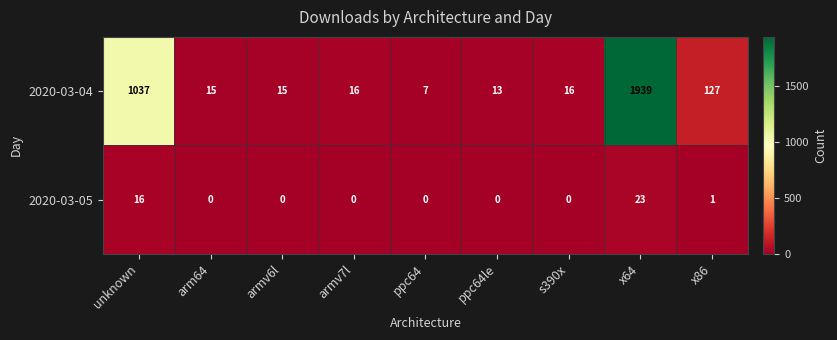

Is it true that 2020-03-05 equals -9 at arm64?

False